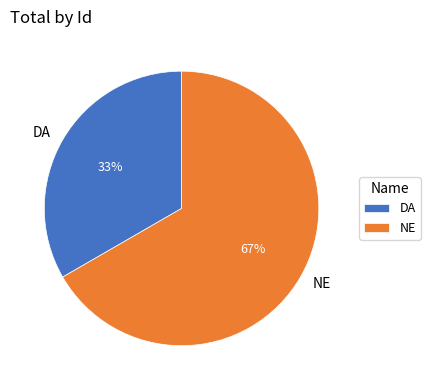

Count the number of slices in the pie.

2